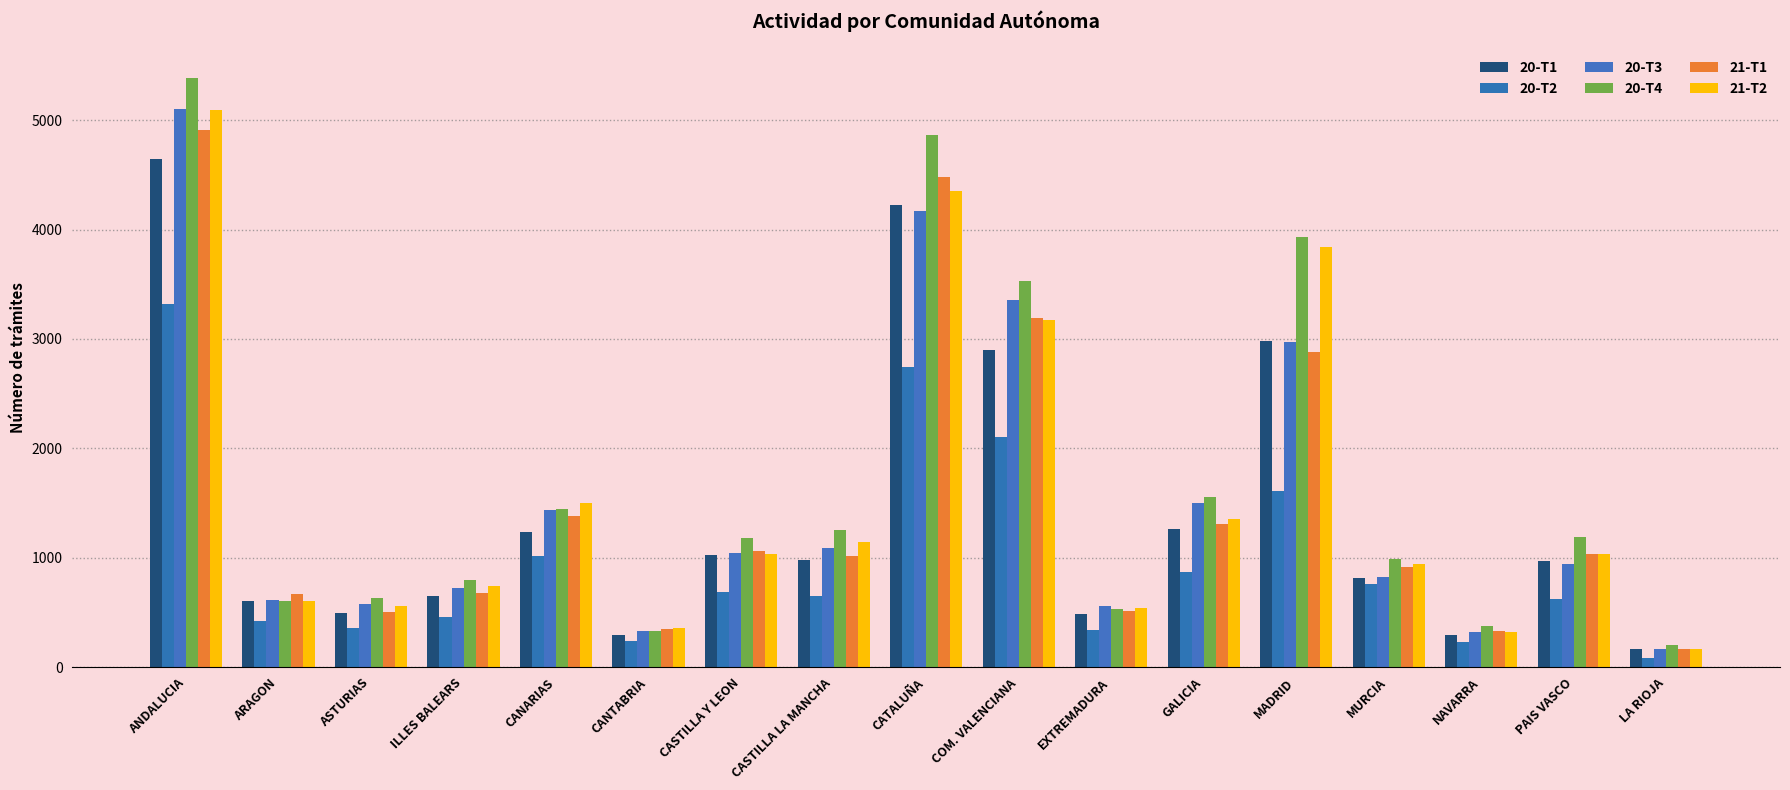

How many categories are shown in the chart?

17